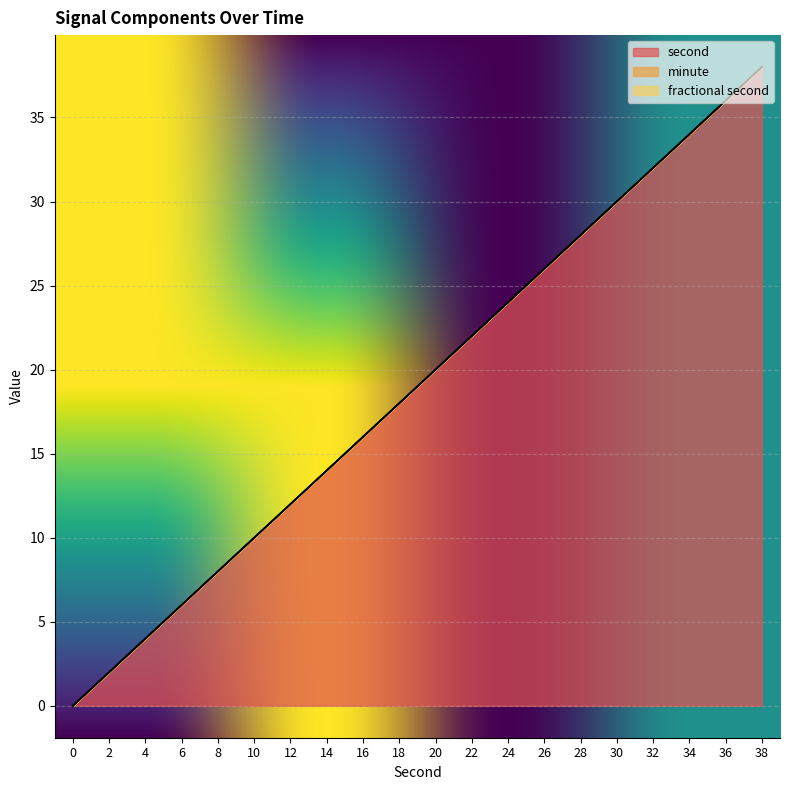

True or false: minute and second intersect in this chart.

False